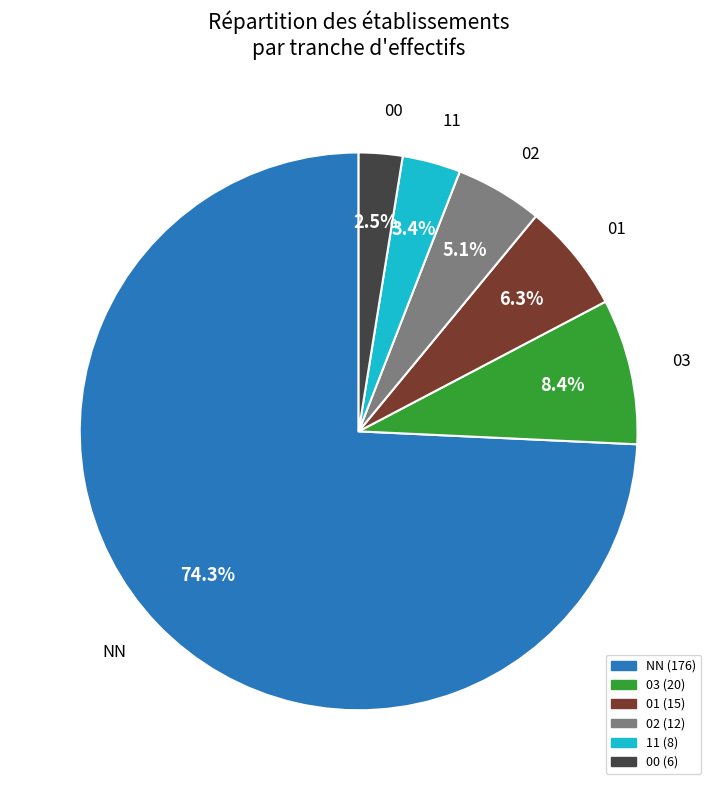

The 02 slice represents 16% of the pie. True or false?

False